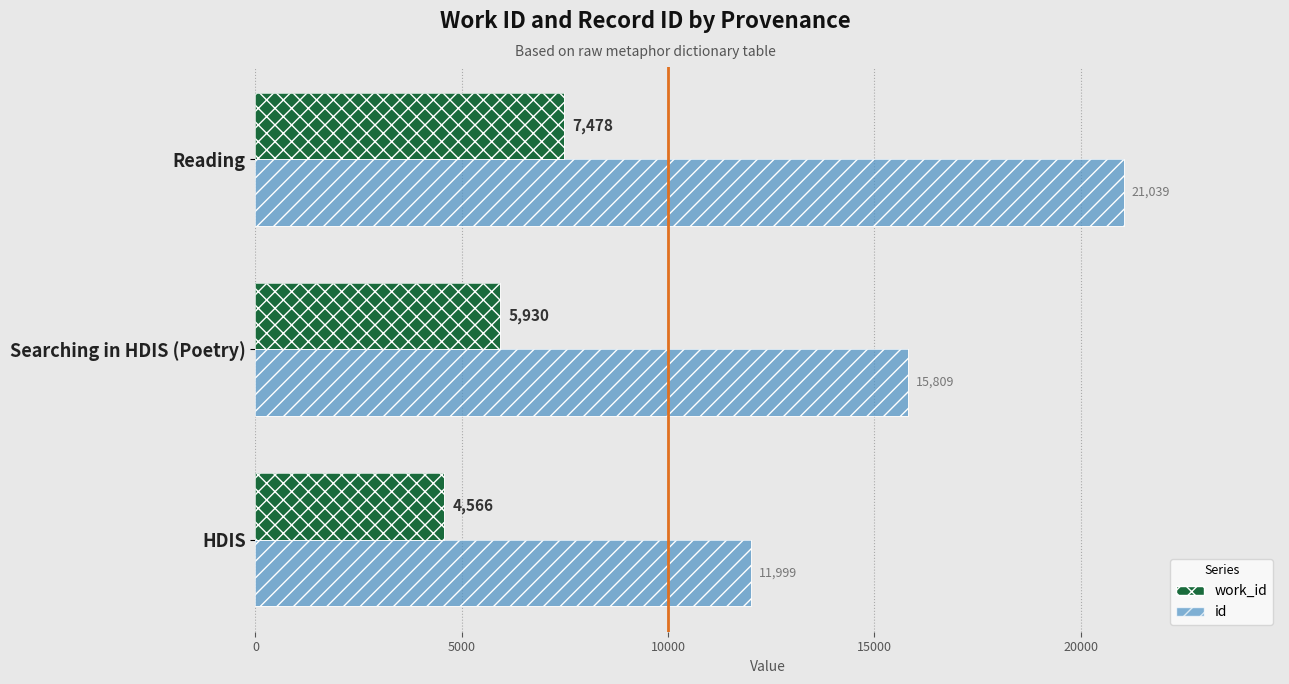

How many bars are there in total?

6